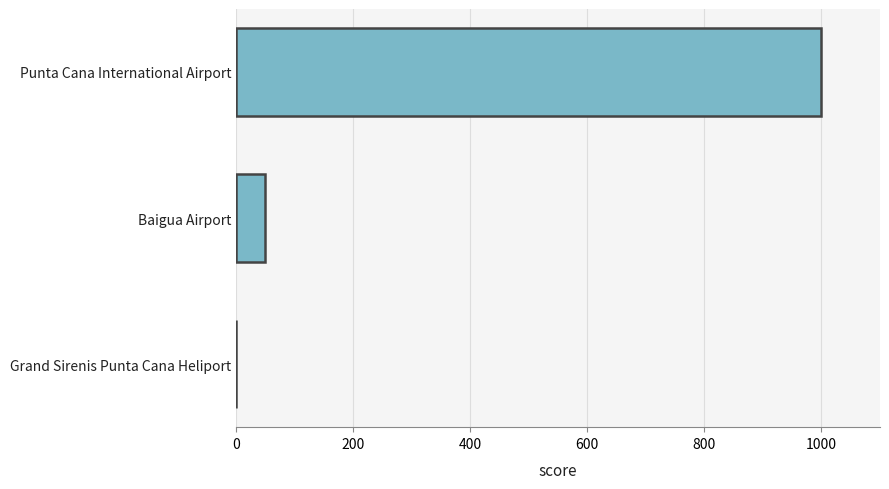

Is it true that the value at Grand Sirenis Punta Cana Heliport is -494?

False